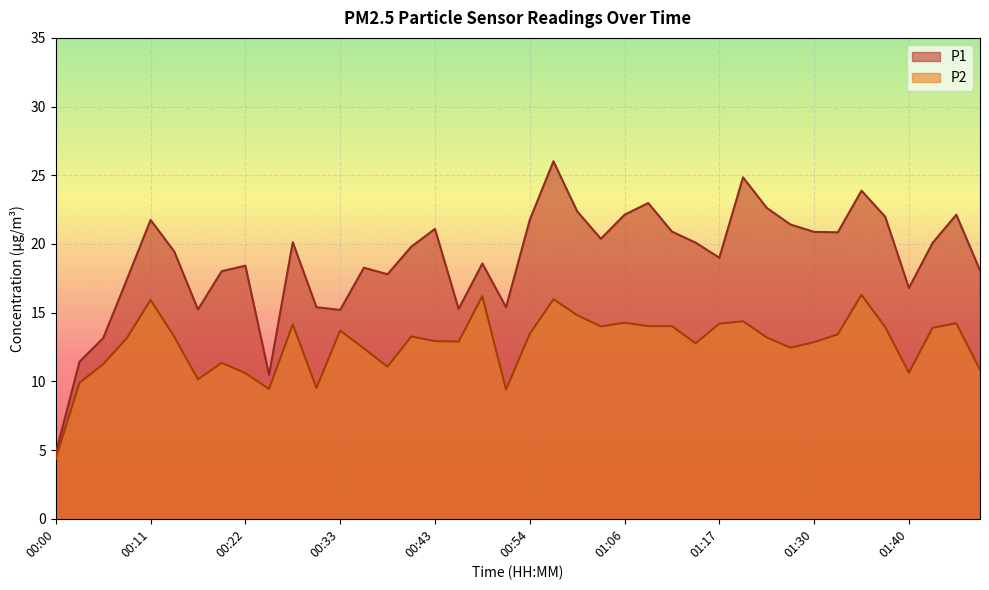

At which label does P2 first exceed 13?

00:08